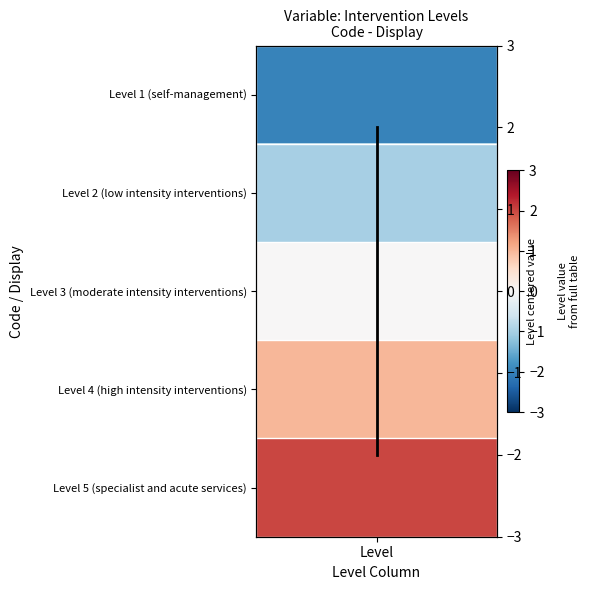

The value at Level is 1. True or false?

True